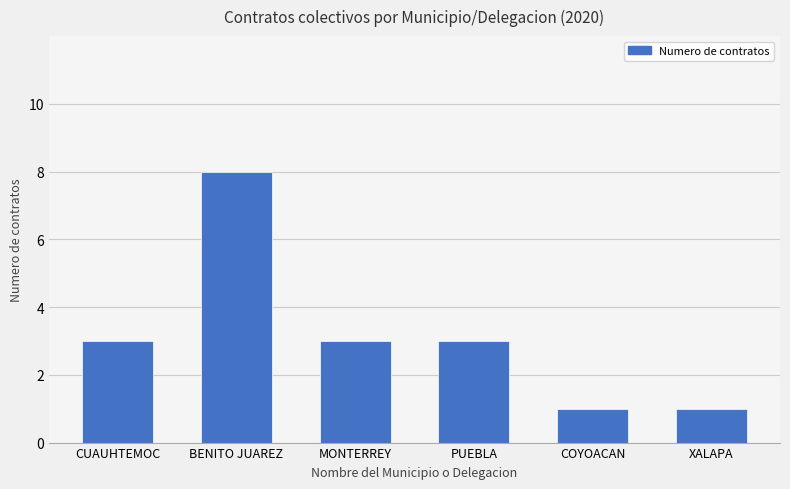

Reading right to left, transcribe all the data shown in this chart.

XALAPA=1	COYOACAN=1	PUEBLA=3	MONTERREY=3	BENITO JUAREZ=8	CUAUHTEMOC=3